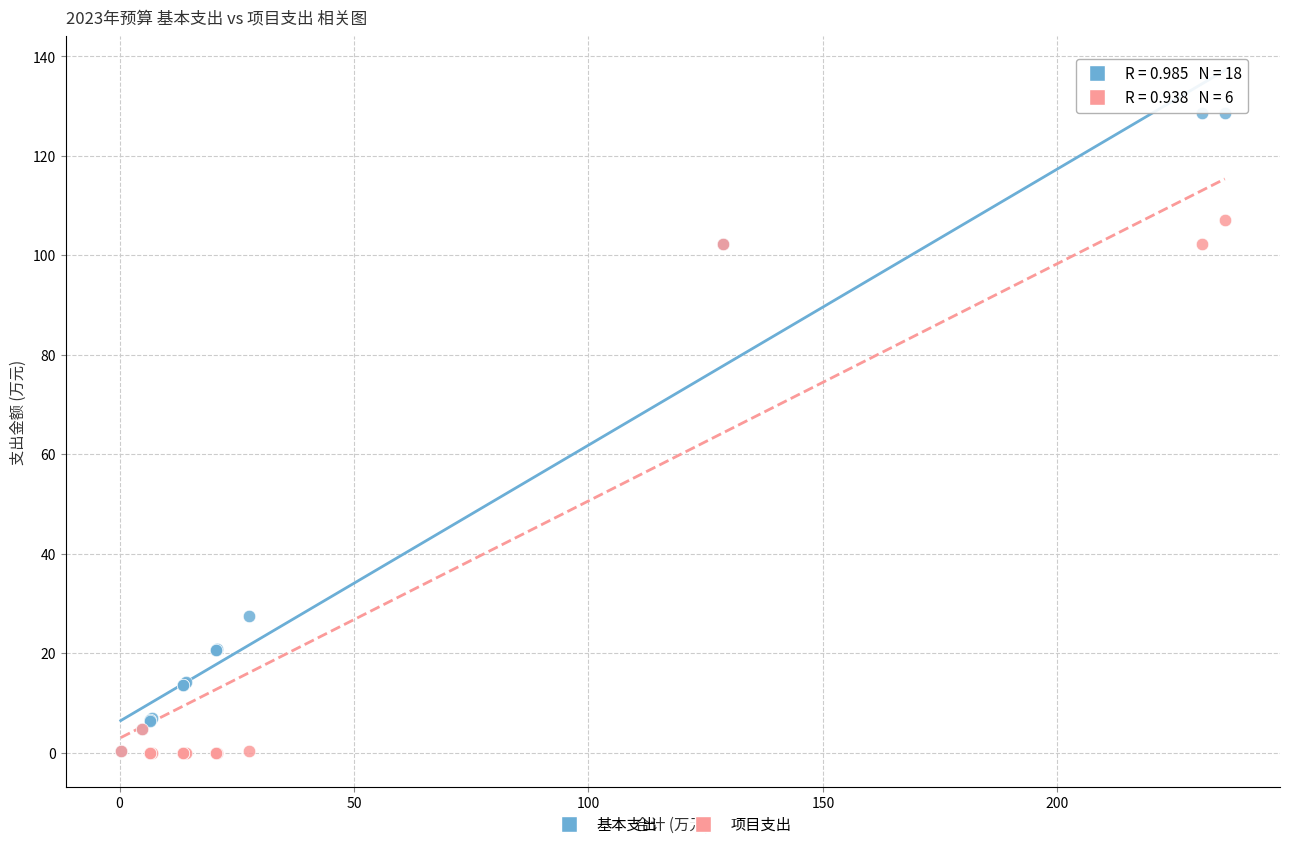

Which series has the widest spread of Y values?

基本支出